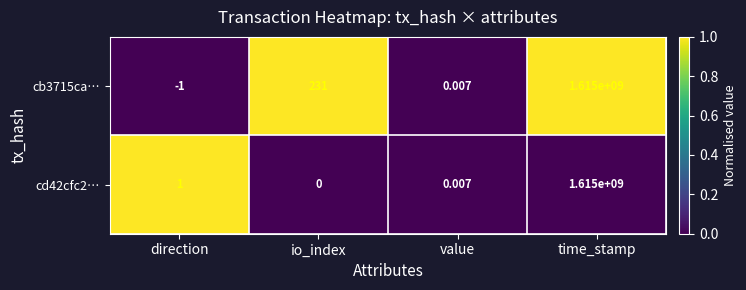

Is the value of cb3715ca… at value greater than the value of cd42cfc2… at direction?

No